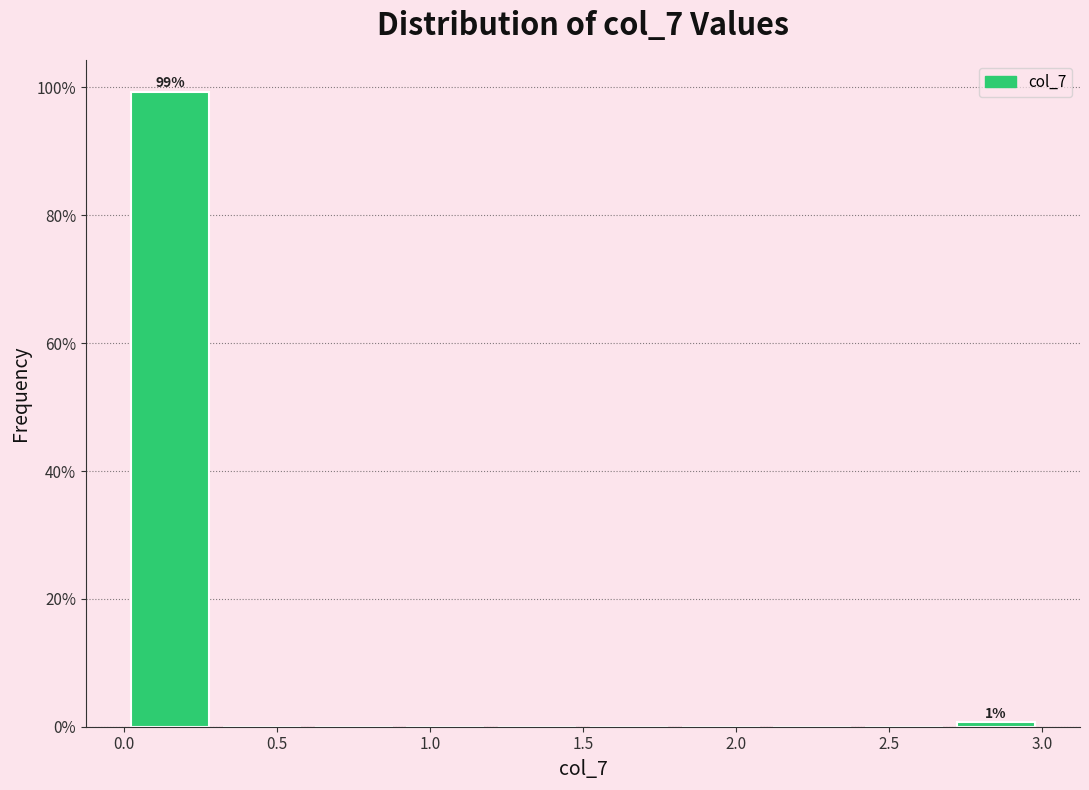

Which range on the x-axis has the tallest bar?

0.0 to 0.3